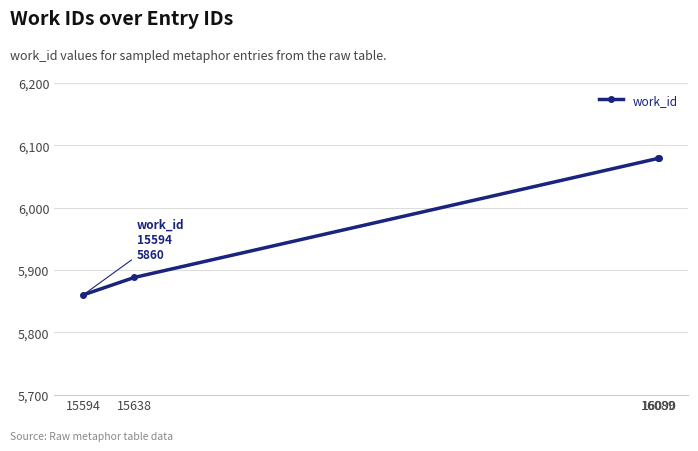

True or false: the data shows 5860 at 15594.

True